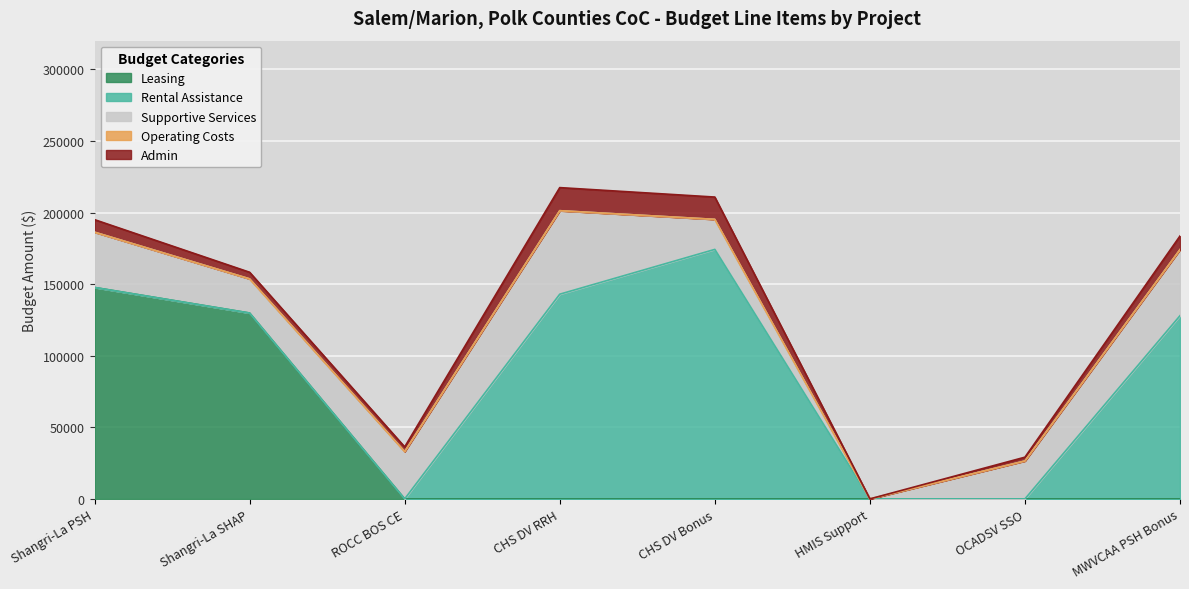

Read the Leasing value at Shangri-La PSH.

147659